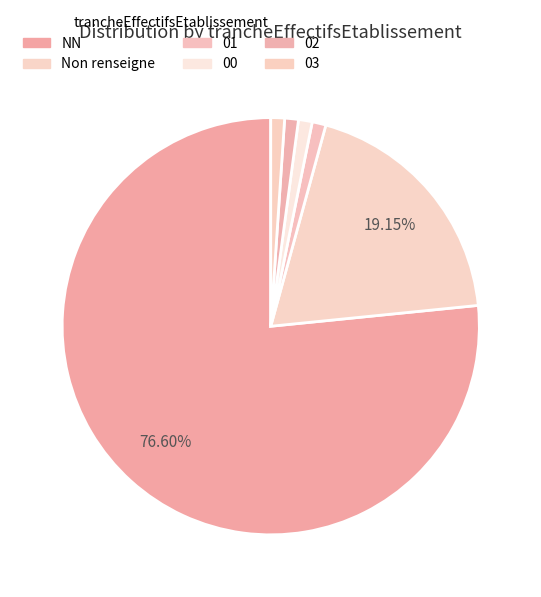

What is the largest slice in the pie chart?

NN